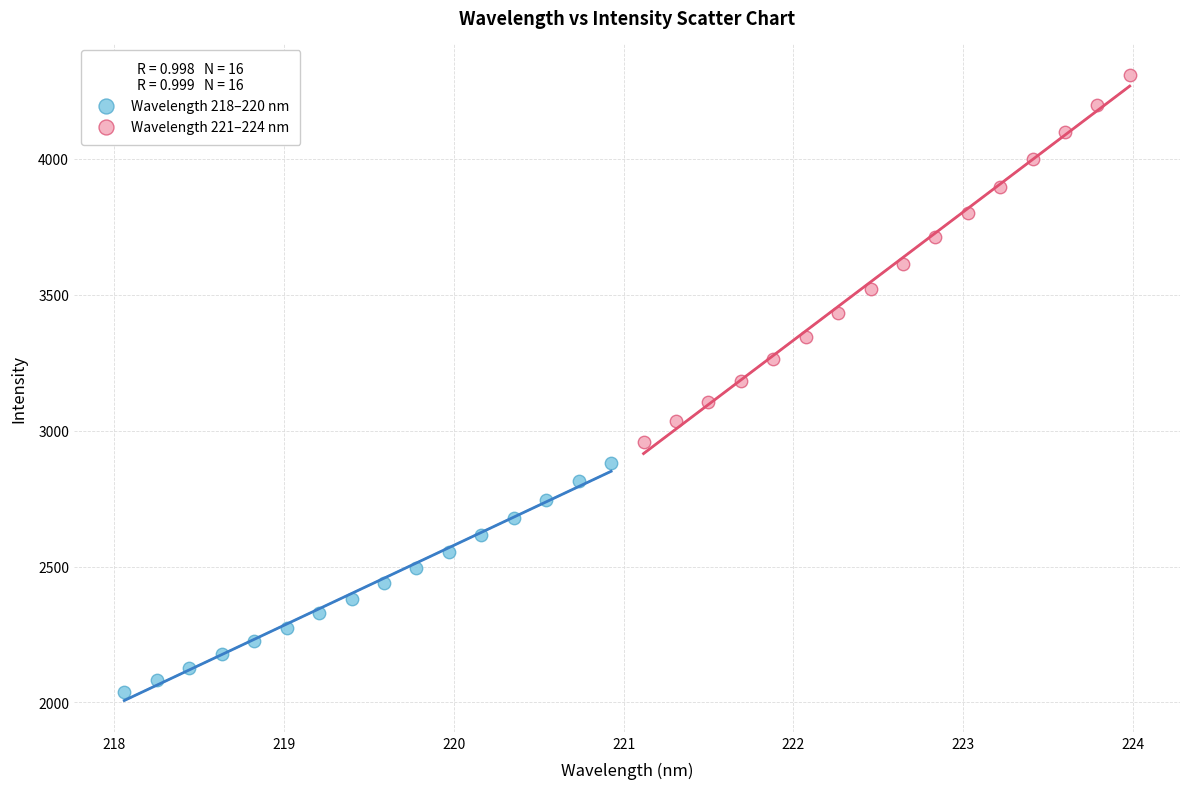

Which series has the widest spread of Y values?

Wavelength 221–224 nm